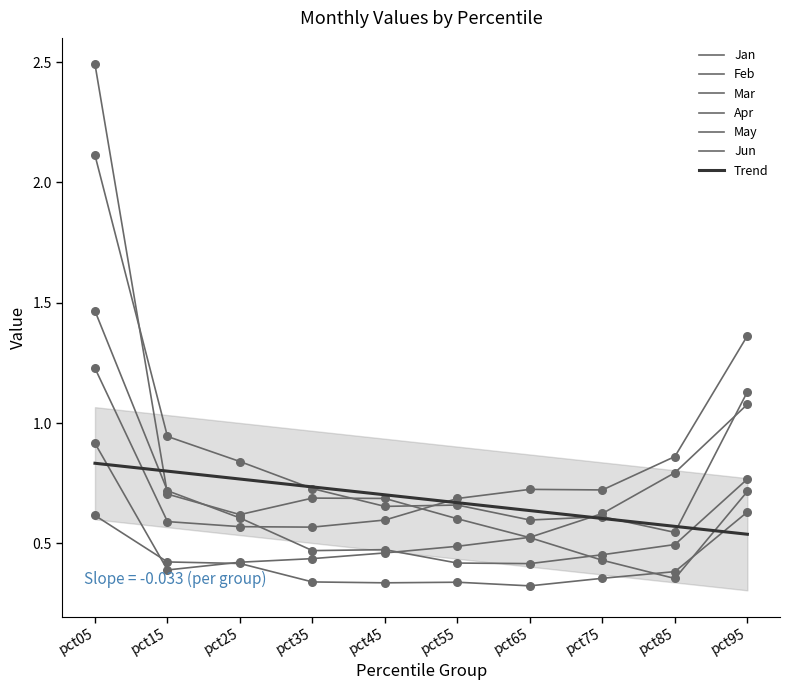

At which category is the sum across all series the highest?

pct05